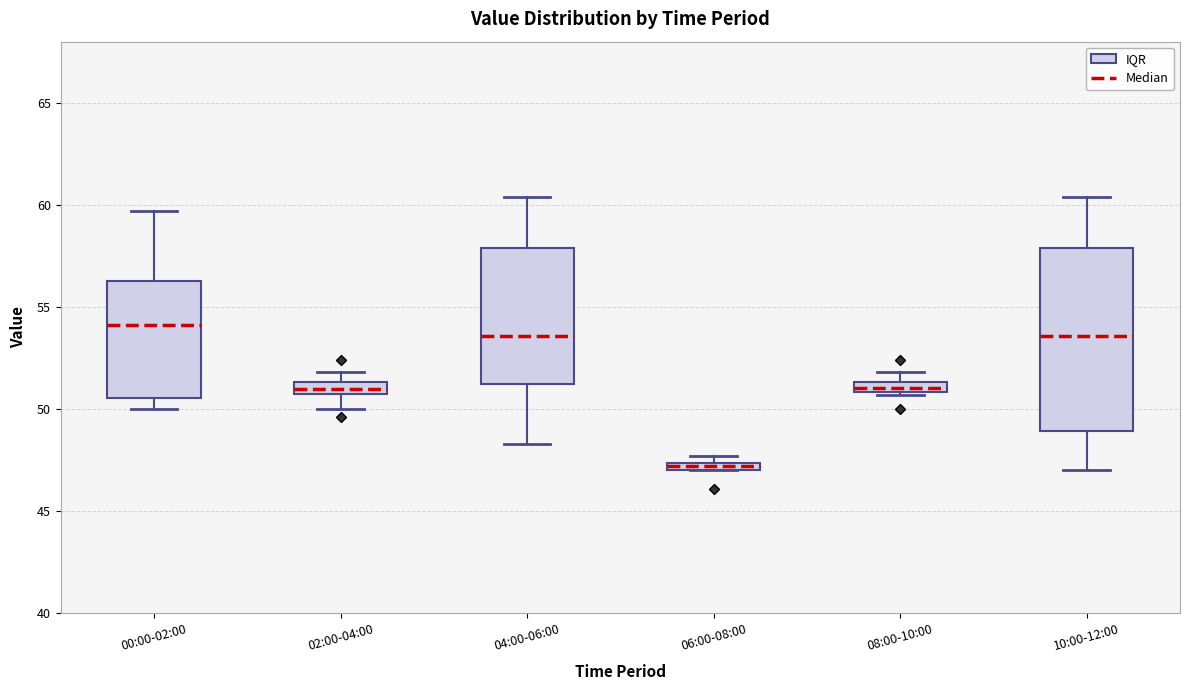

Where is the lower edge of the box for 06:00-08:00 on the y-axis? The values are not printed on the chart, so give them approximately, as read against the axis.

47.0